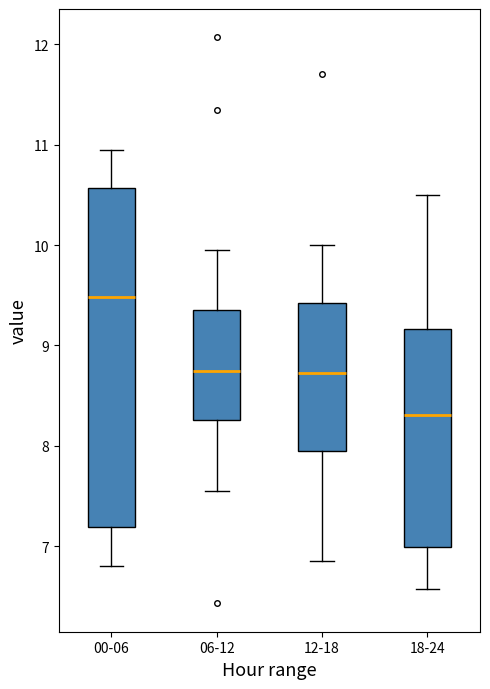

Which box's median line is the highest?

00-06